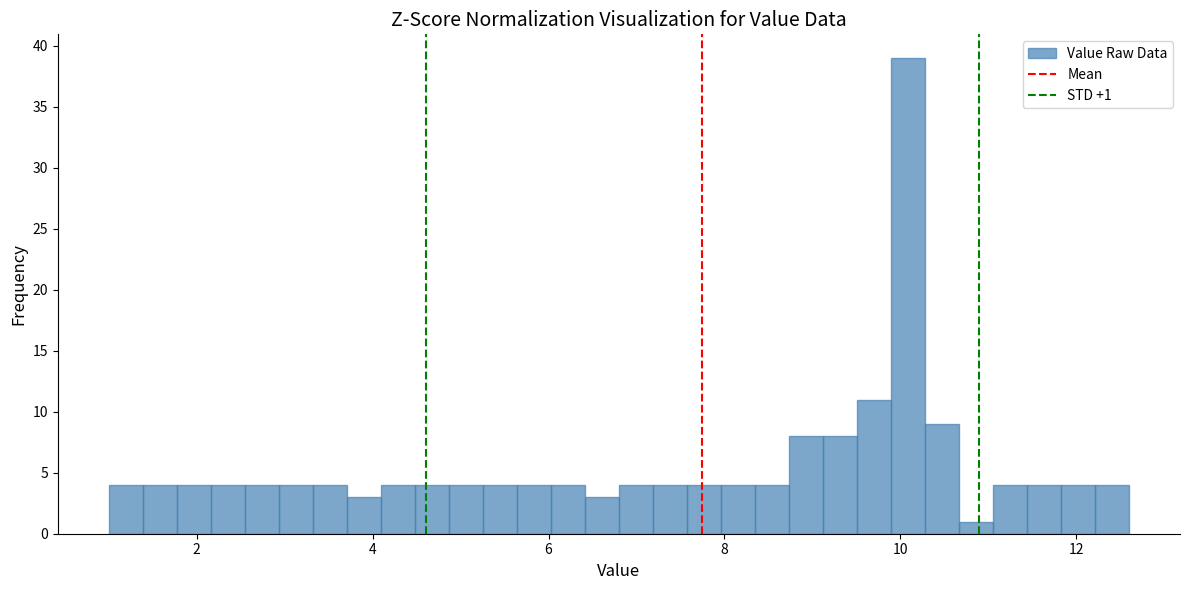

Around what value on the x-axis is the tallest bar? Give the approximate position of its centre, as read against the axis.

10.0